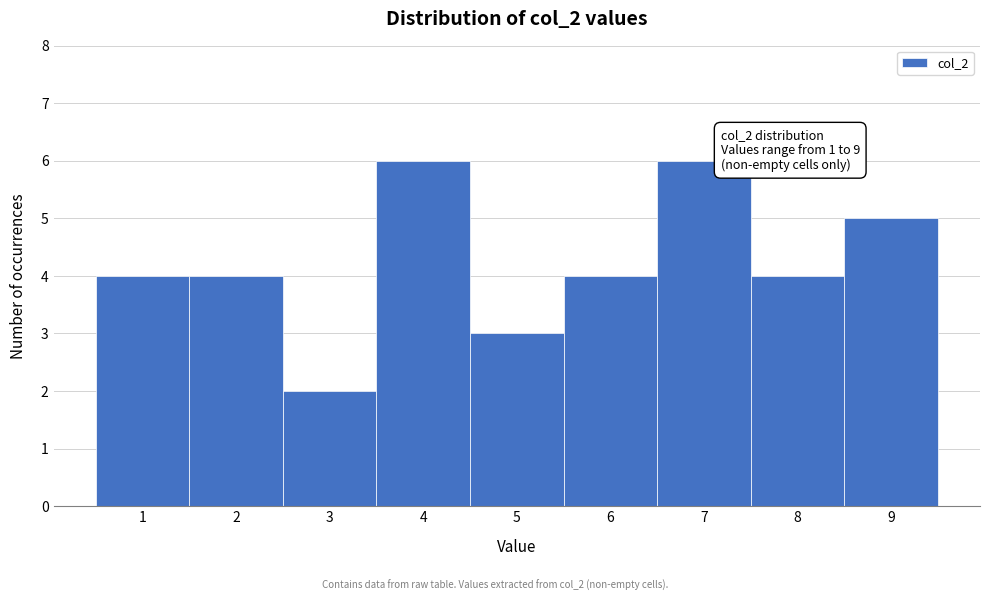

Reading right to left, list all the values displayed in this chart.

9=5	8=4	7=6	6=4	5=3	4=6	3=2	2=4	1=4